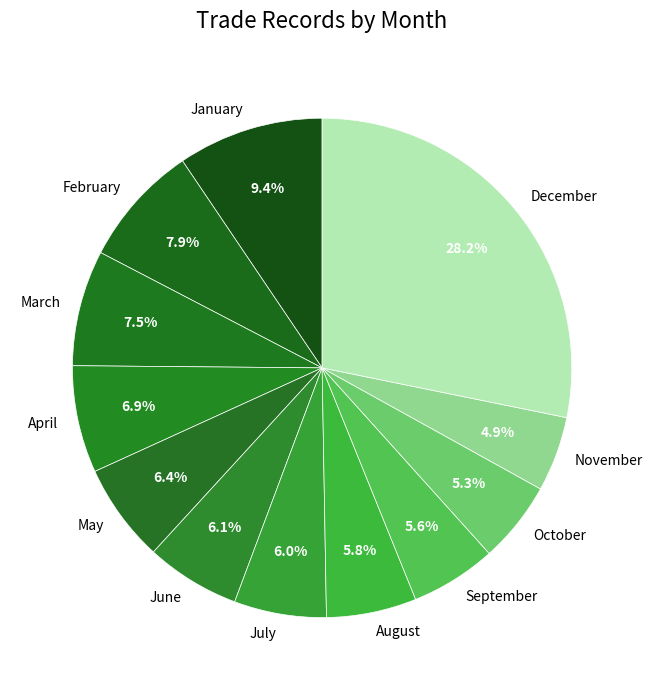

Is there a majority slice in this chart?

No